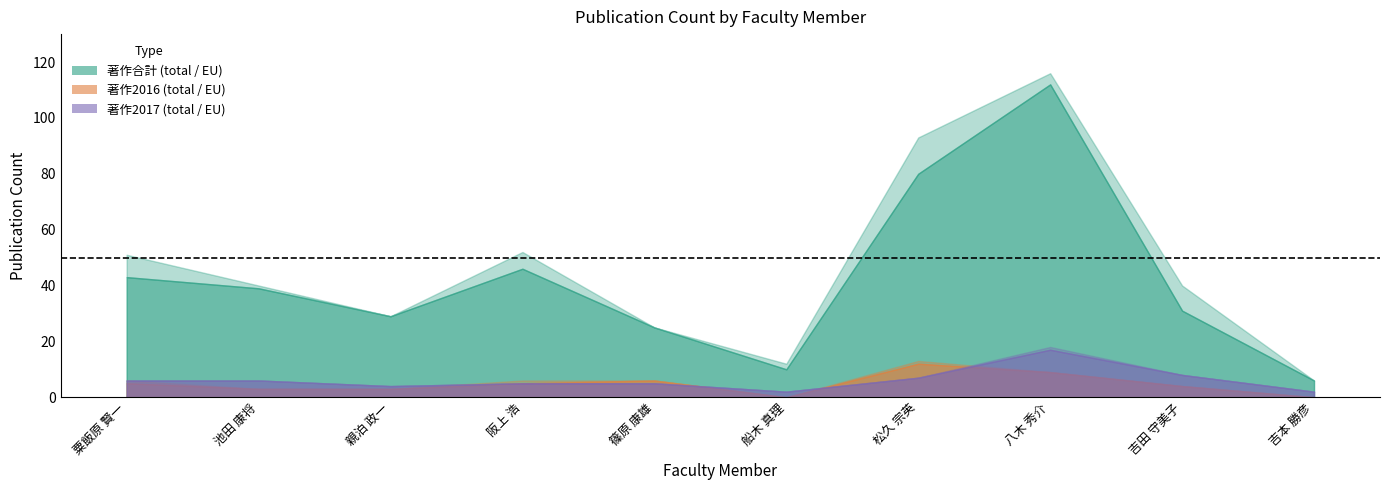

Is it true that 著作2017(欧文) equals 5 at 篠原 康雄?

True